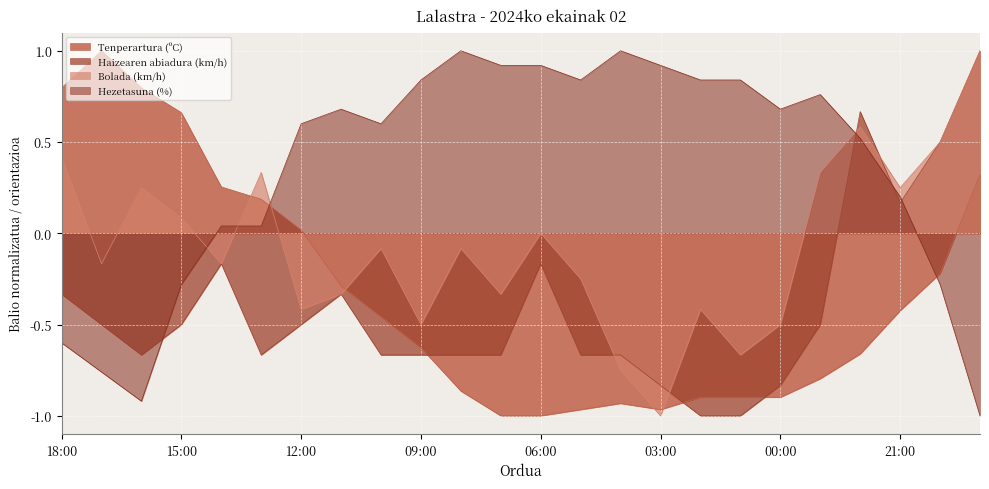

What position from the right is 09:00?

15